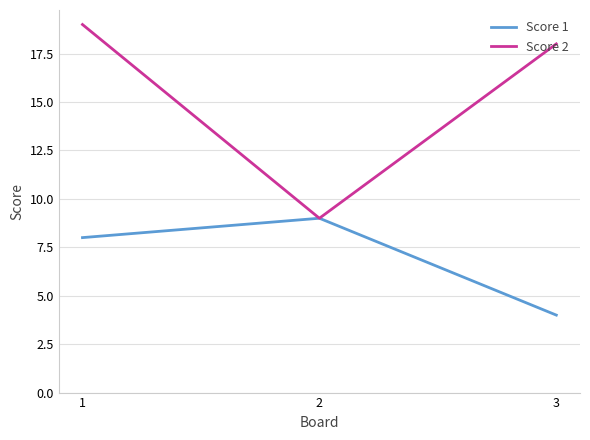

Which series changed the most between 1 and 2?

Score 2